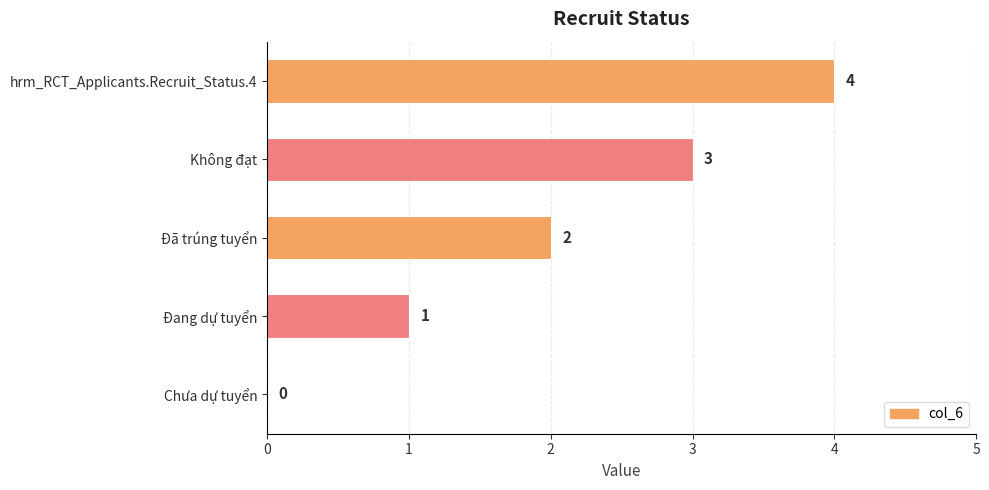

How many series are shown in this chart?

1